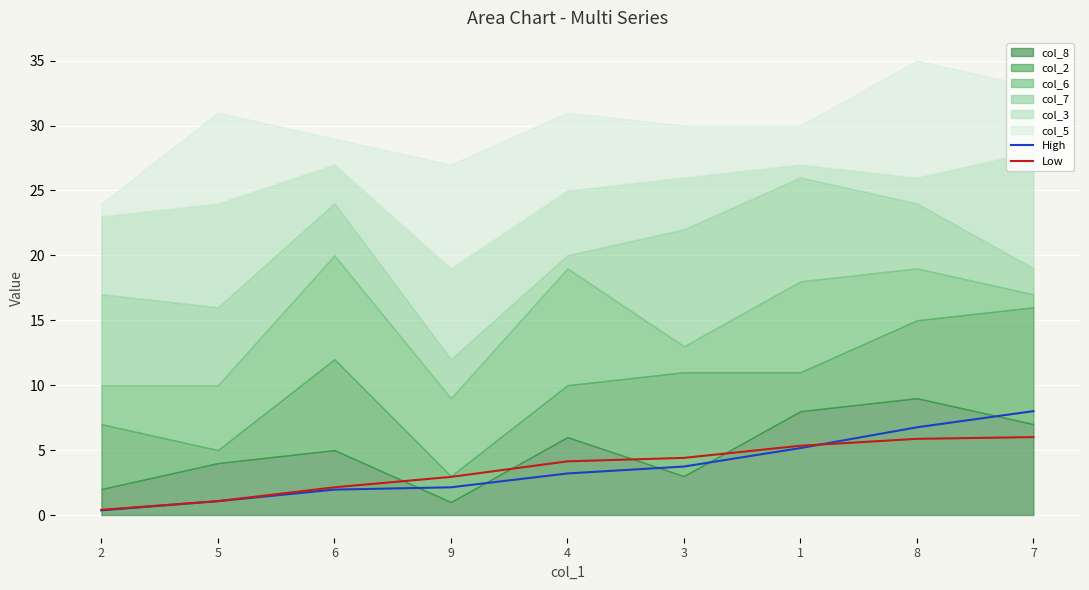

At which category does the chart reach its minimum across all series?

2